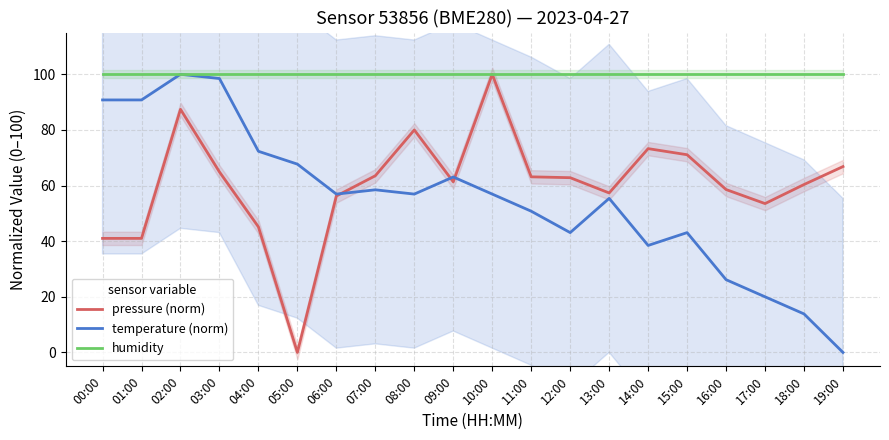

At which category does temperature (norm) reach its first local peak?

02:00